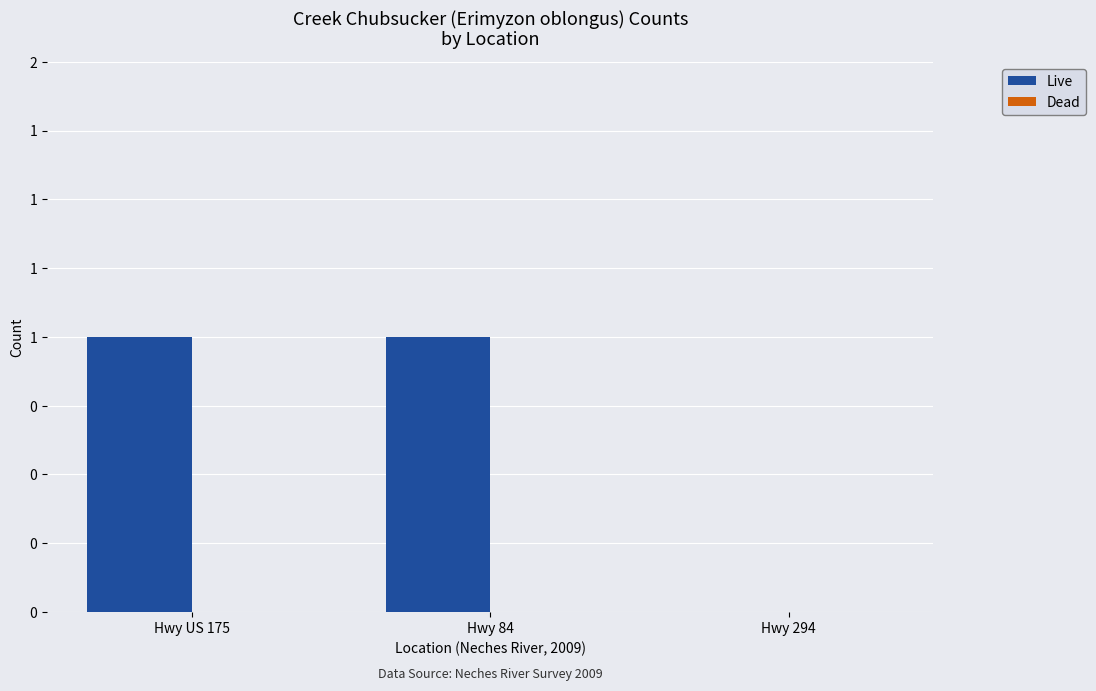

How many bars are there in total?

6